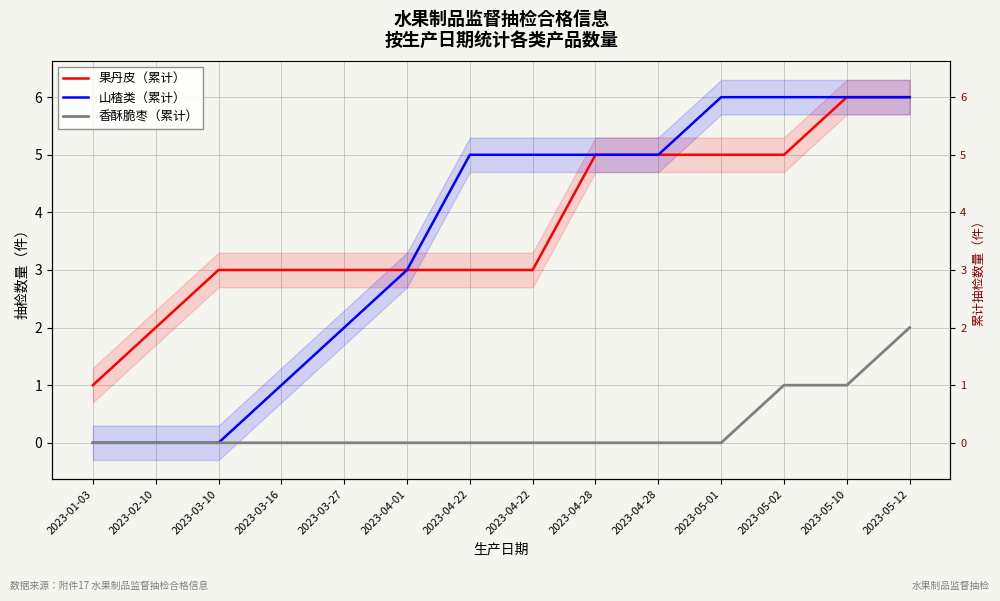

Is the value of 山楂类（累计） at 2023-04-22 greater than the value of 果丹皮（累计） at 2023-03-10?

Yes